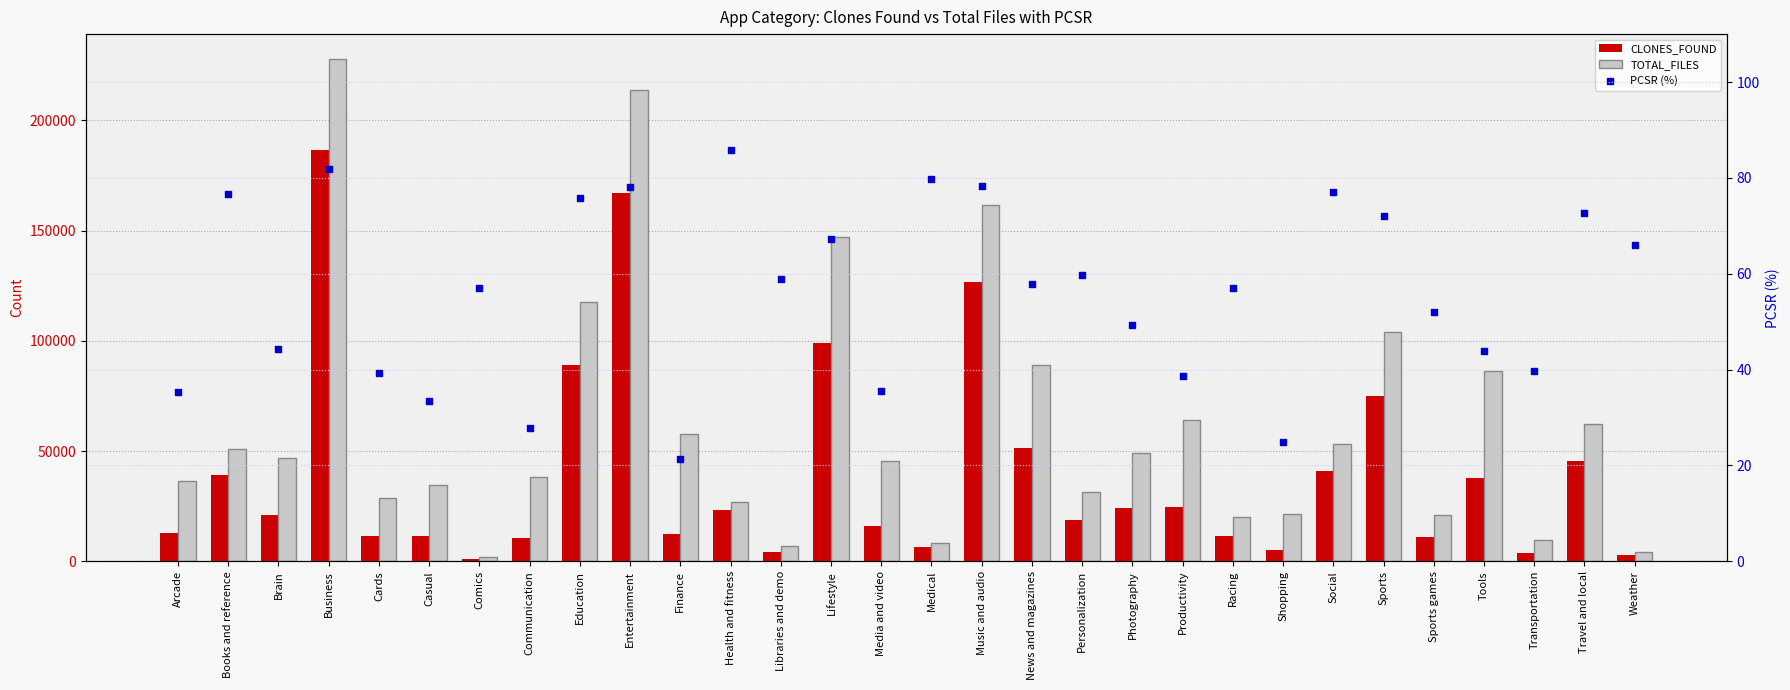

At which category is the sum across all series the highest?

Business